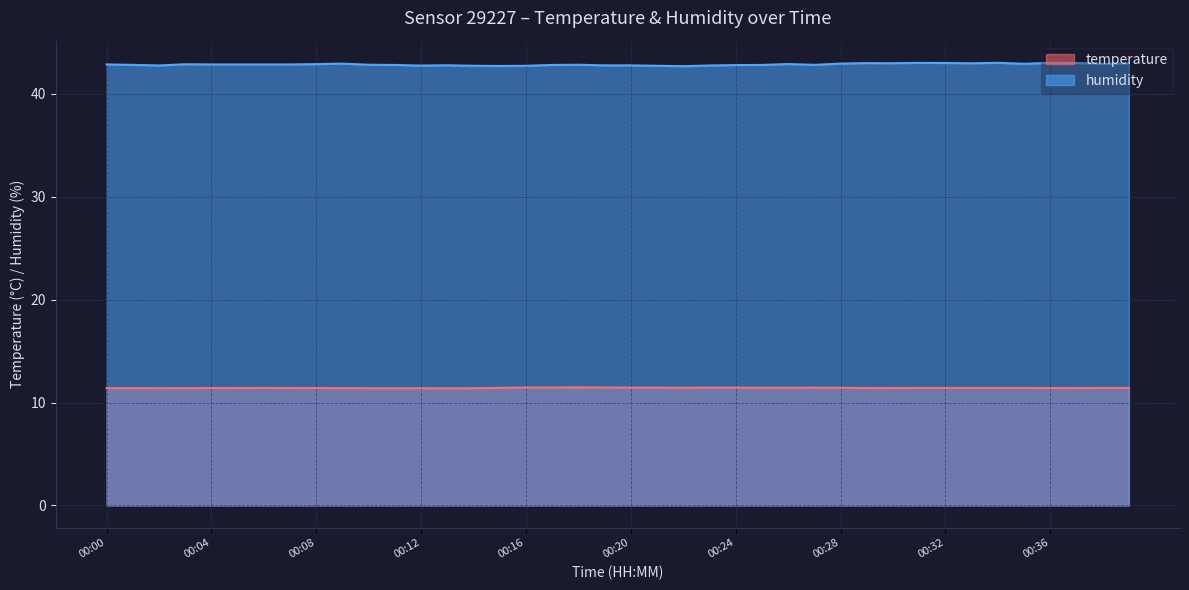

Where is the first local minimum for temperature?

00:02